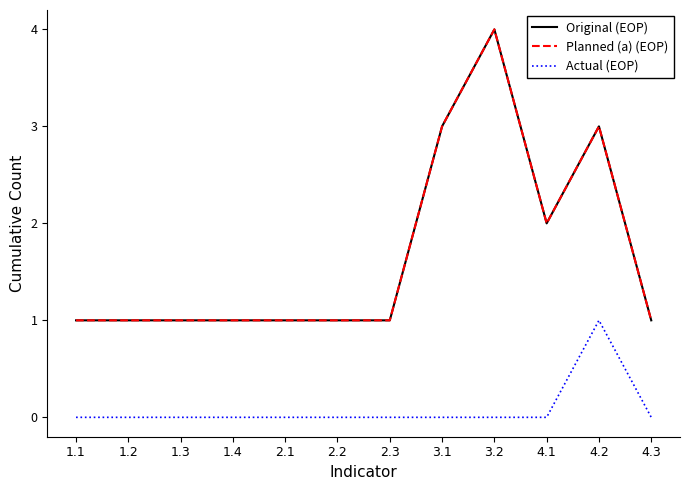

Does the chart display data point markers on the line(s)?

No